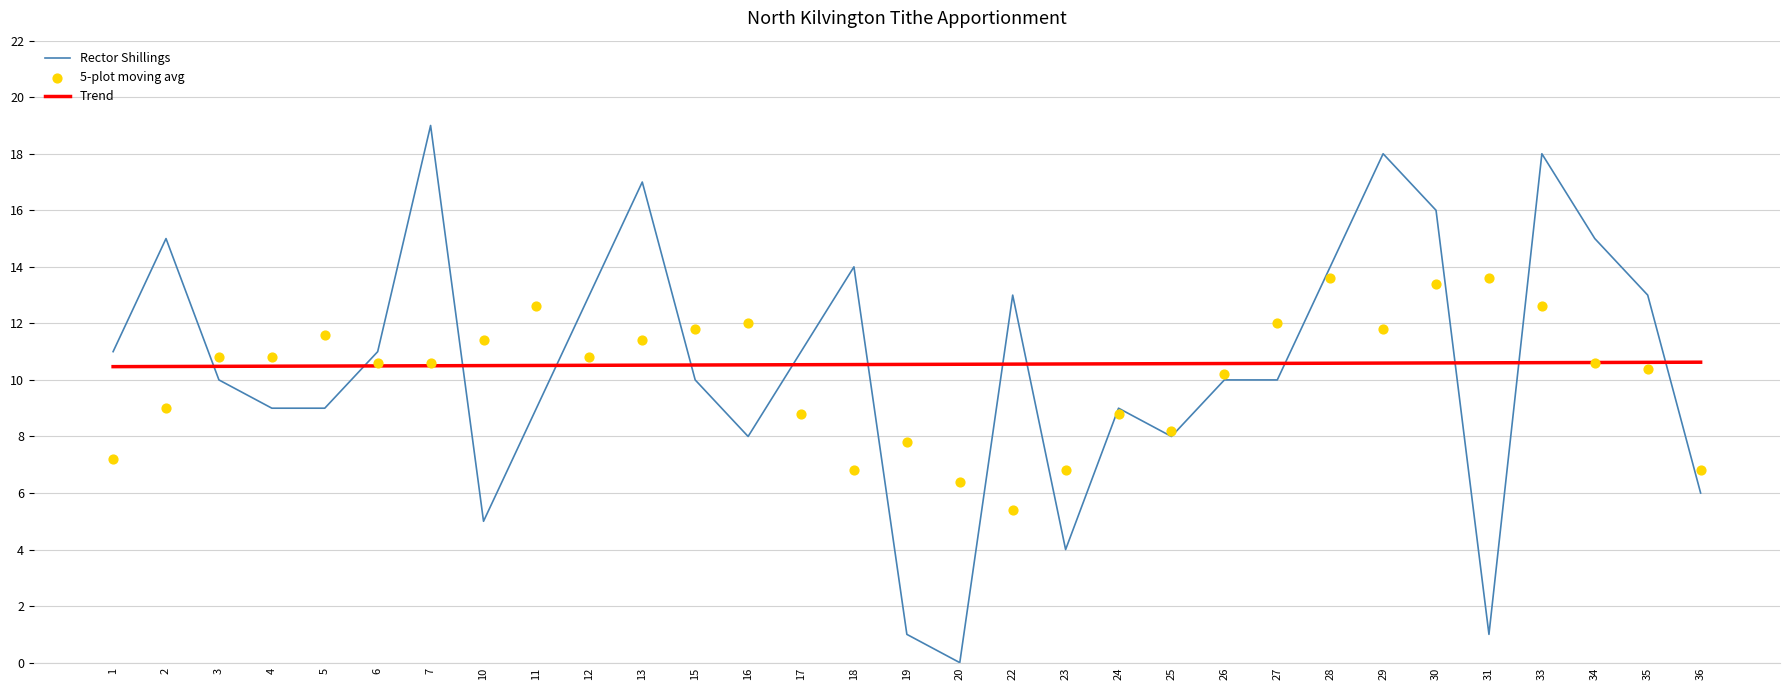

What is the total value across all series at 33?

41.2